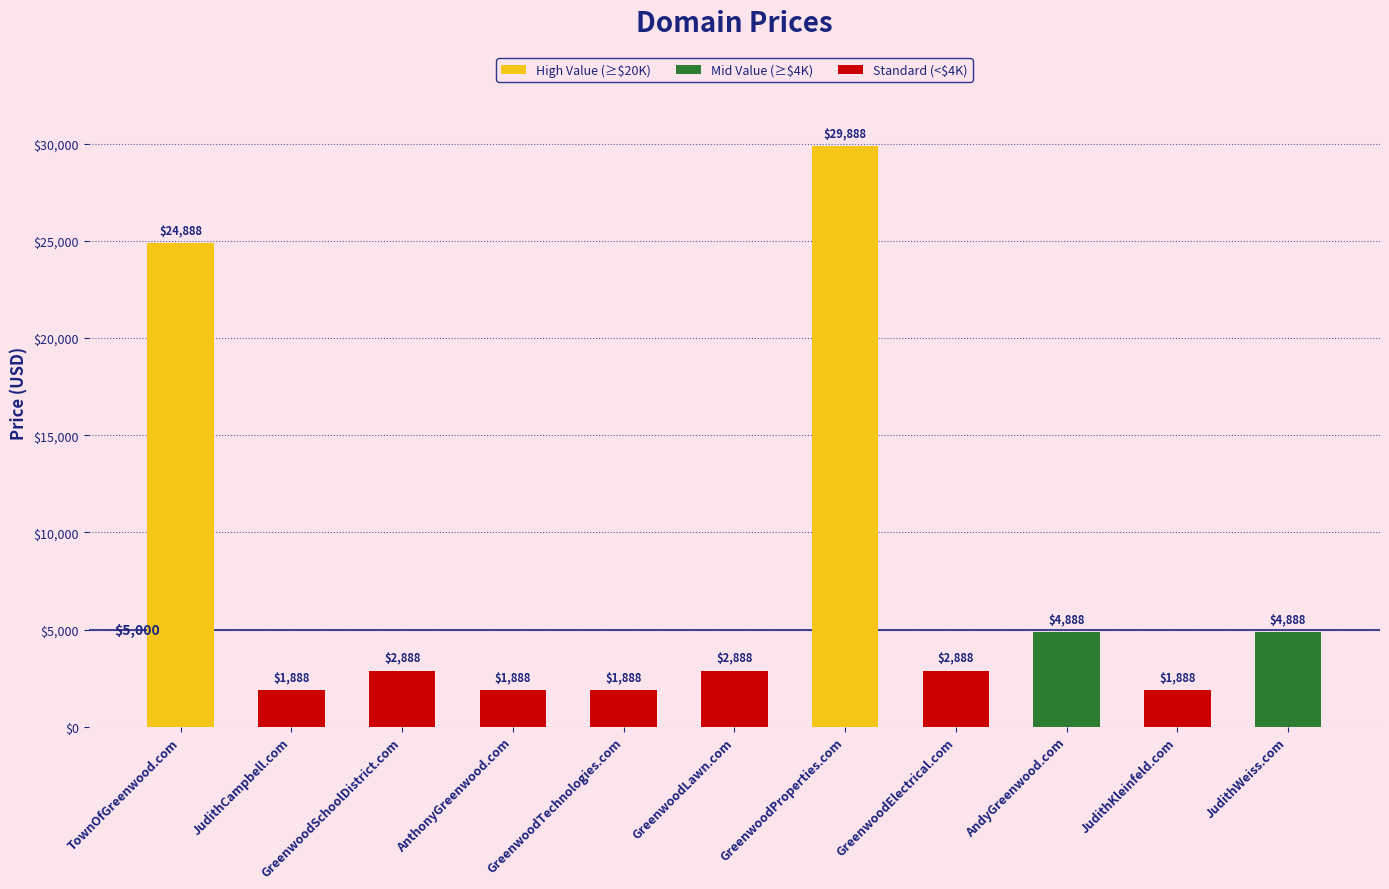

How many series are shown in this chart?

1